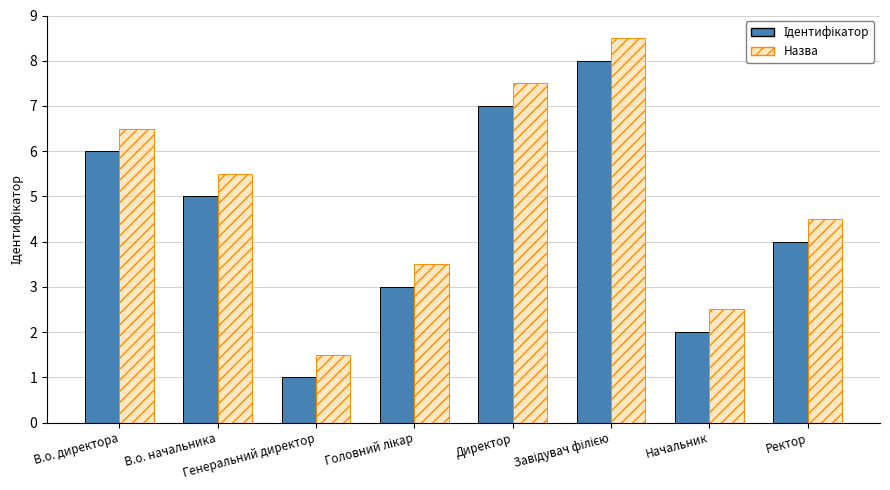

What is the sum of all Назва values?

40.0